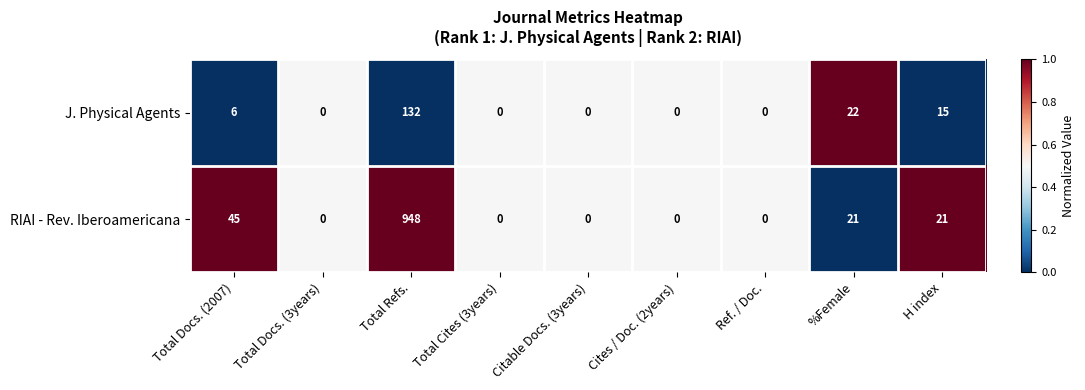

What value does the J. Physical Agents series have at Total Docs. (2007), to the nearest 10?

10